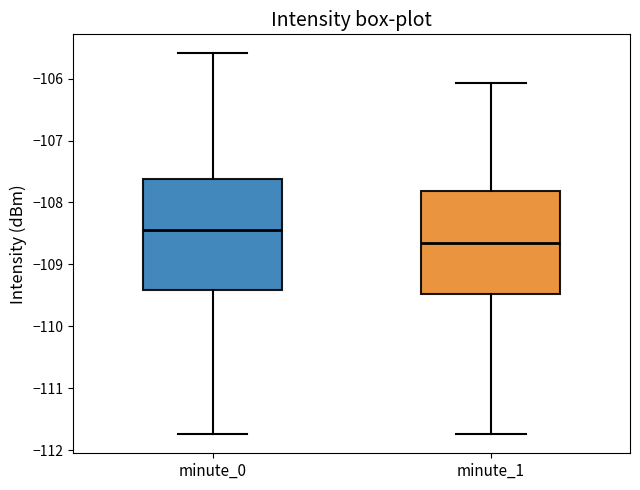

Reading left to right, read every box against the y-axis: the position of its median line, the range the box covers, and the ends of its whiskers. The values are not printed on the chart, so give them approximately, as read against the axis.

minute_0: median -108.4, box -109.4 to -107.6, whiskers -111.7 to -105.6
minute_1: median -108.7, box -109.5 to -107.8, whiskers -111.7 to -106.1